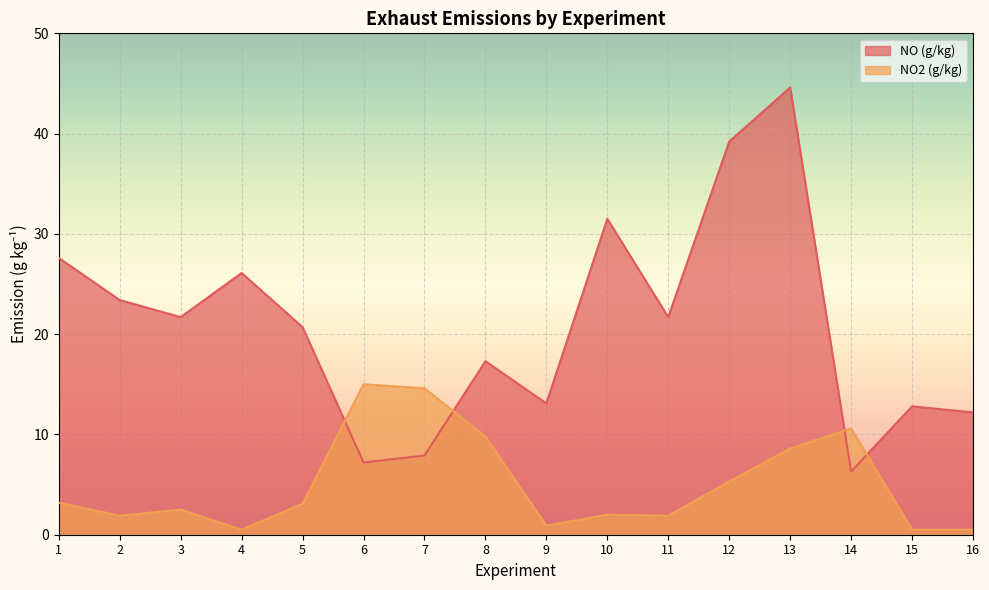

True or false: NO2 (g/kg) and NO (g/kg) cross at least once.

True